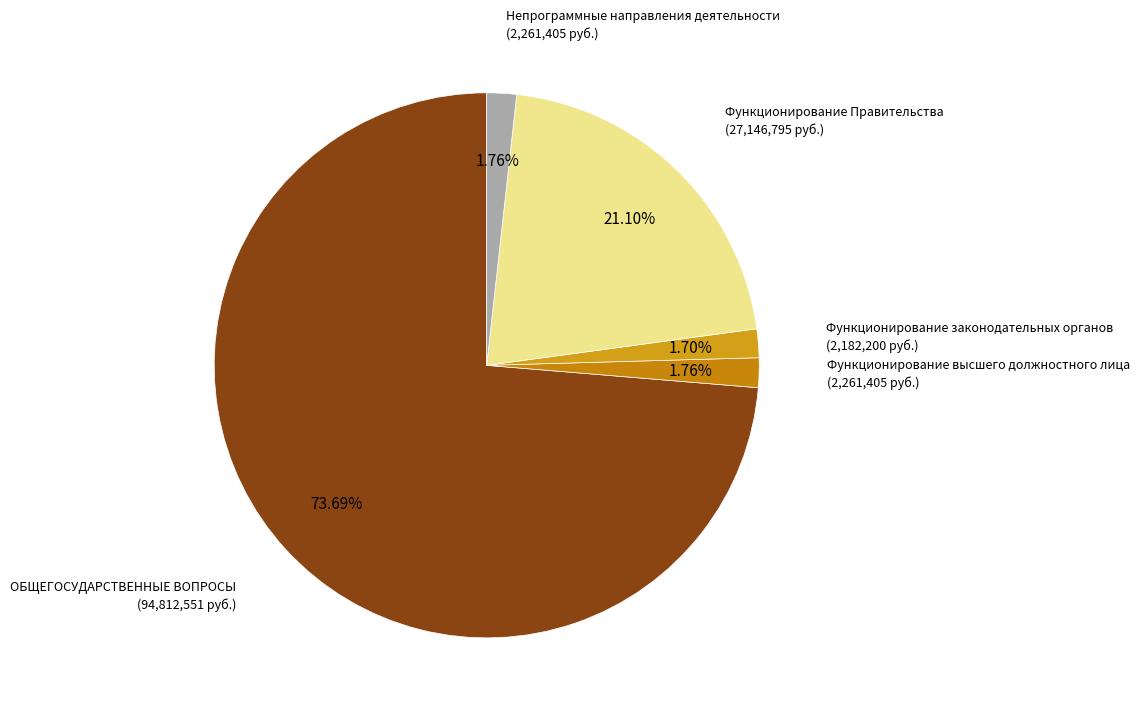

To the nearest percent, what is the difference between the largest and smallest slice percentages?

72%